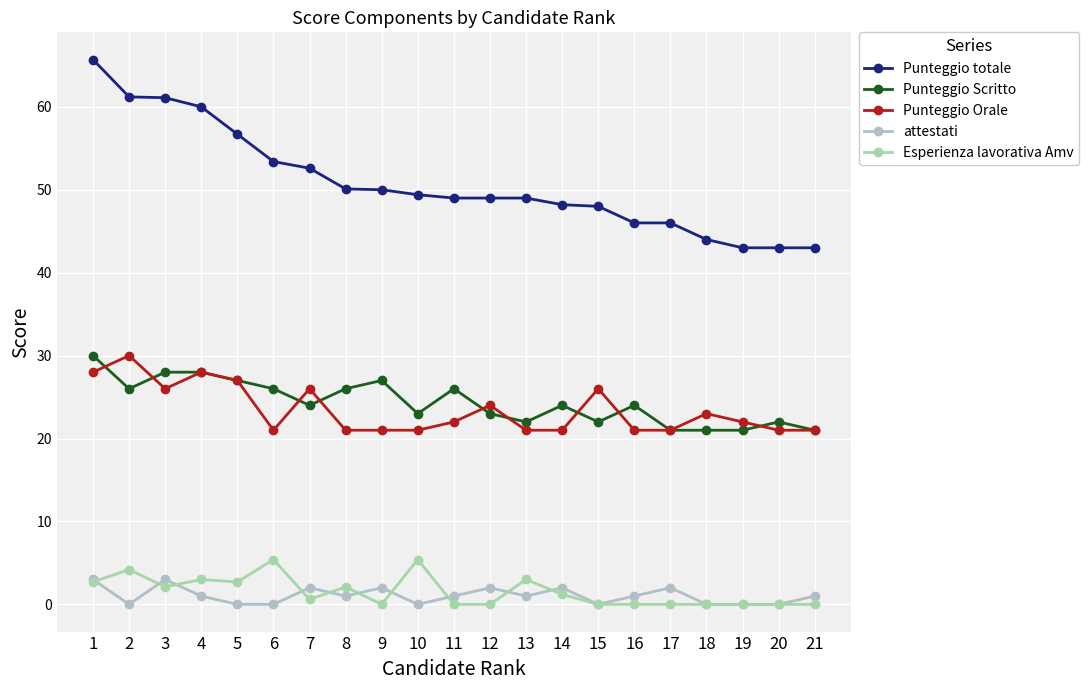

What is the difference between the highest and lowest values at 2?

61.2